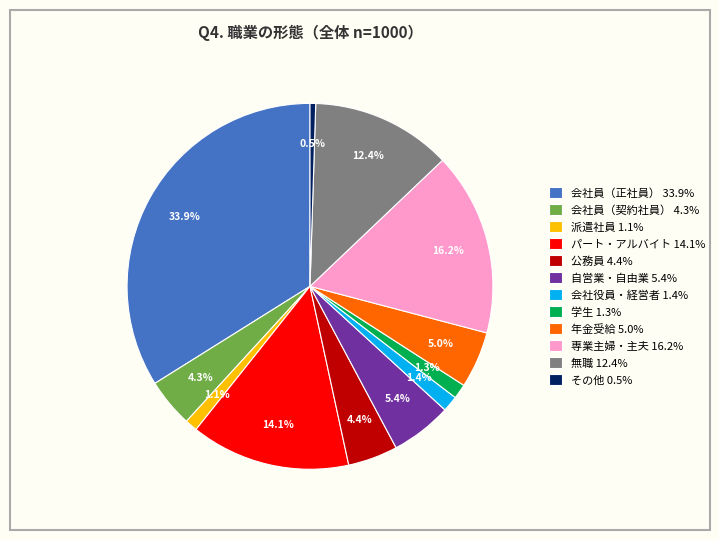

To the nearest percent, what percentage of the pie is 派遣社員?

1%